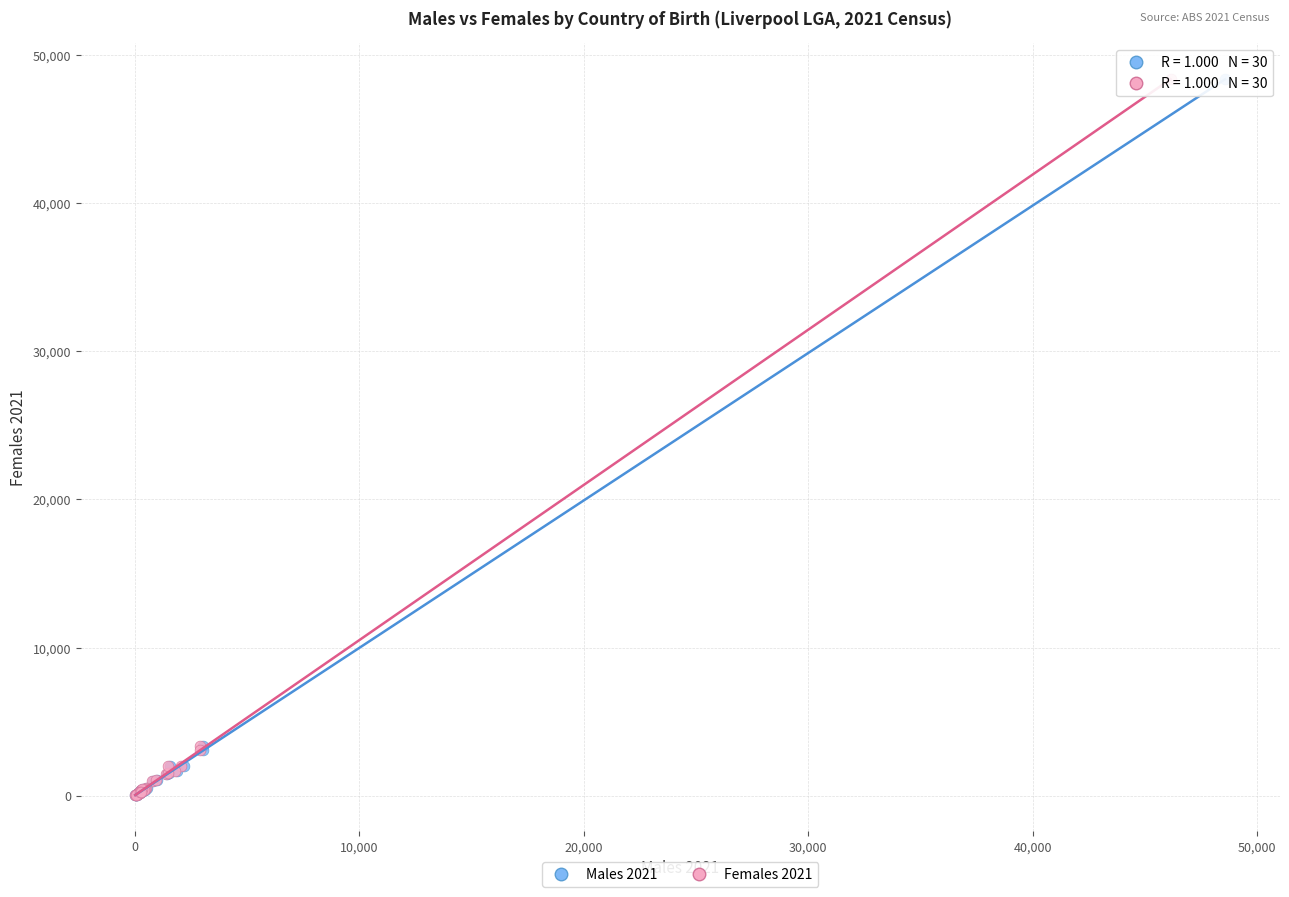

What are all the series names shown in the legend?

Males 2021, Females 2021